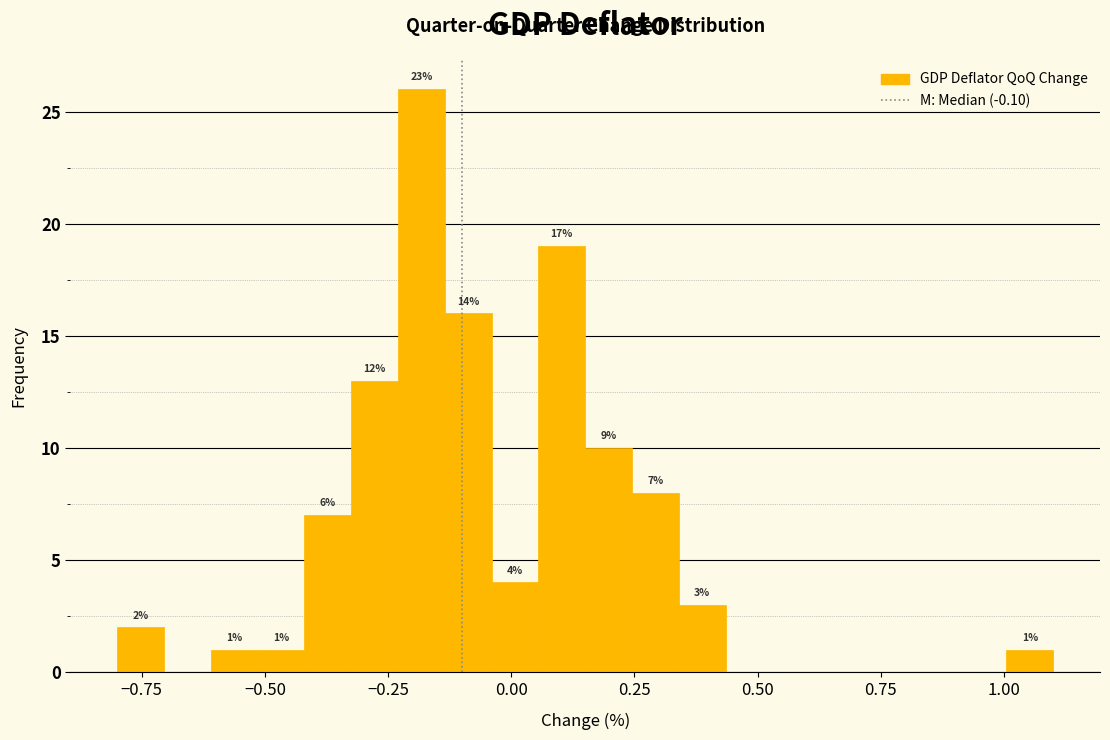

Read against the x-axis, roughly where is the centre of the tallest bar?

-0.20